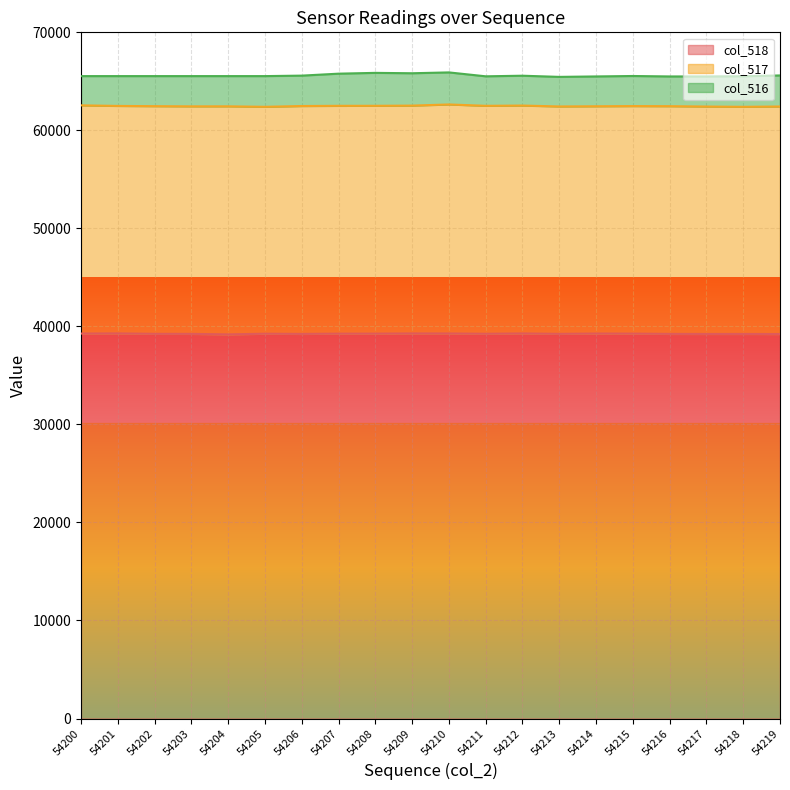

What is the sum of the col_517 values at 54201 and 54205?

46354